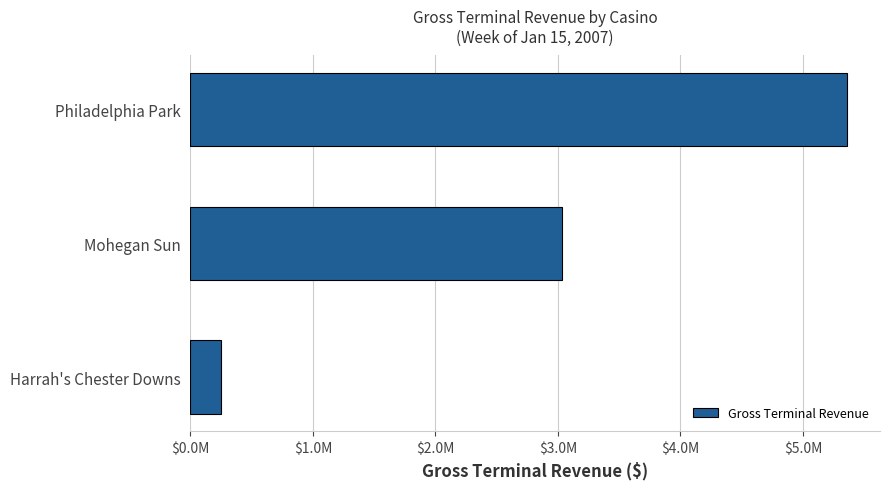

Which category has the highest value across all series?

Philadelphia Park